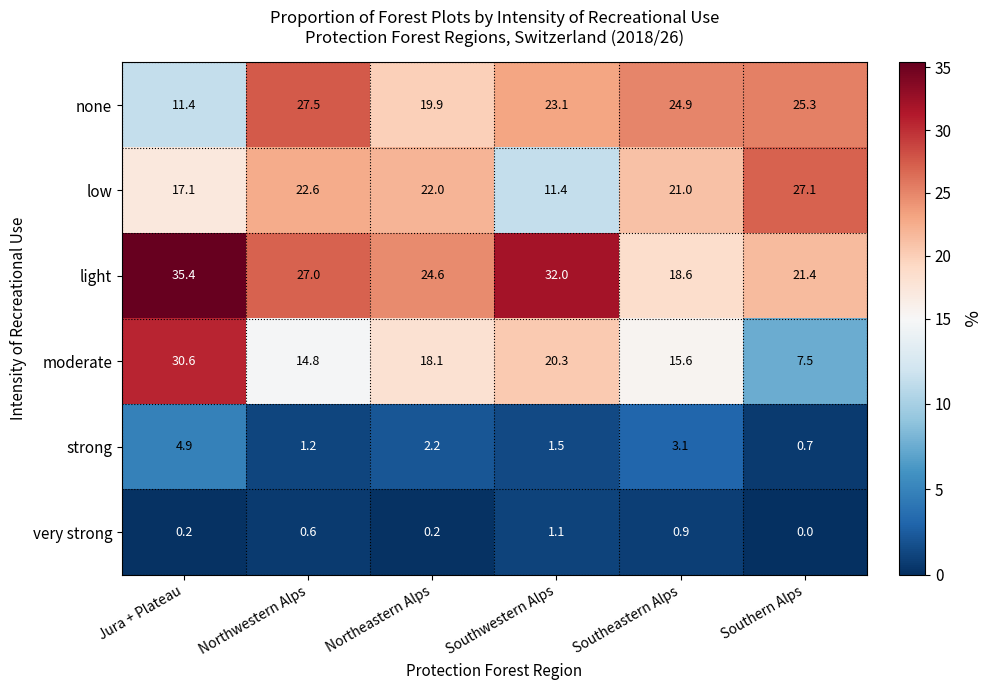

What is the lowest value of the light series?

18.6